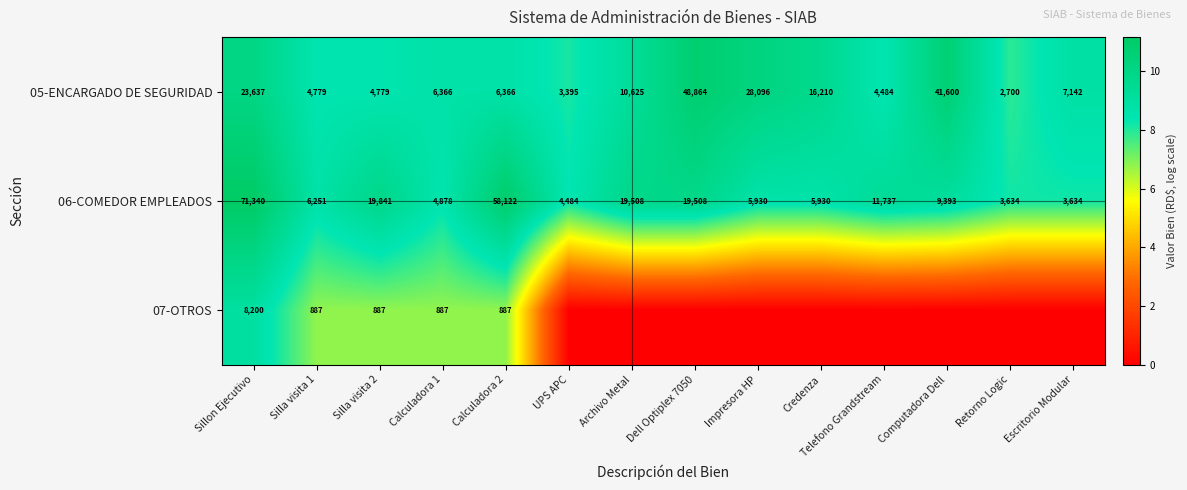

Where is 05-ENCARGADO DE SEGURIDAD nearest to the value 25782?

Sillon Ejecutivo